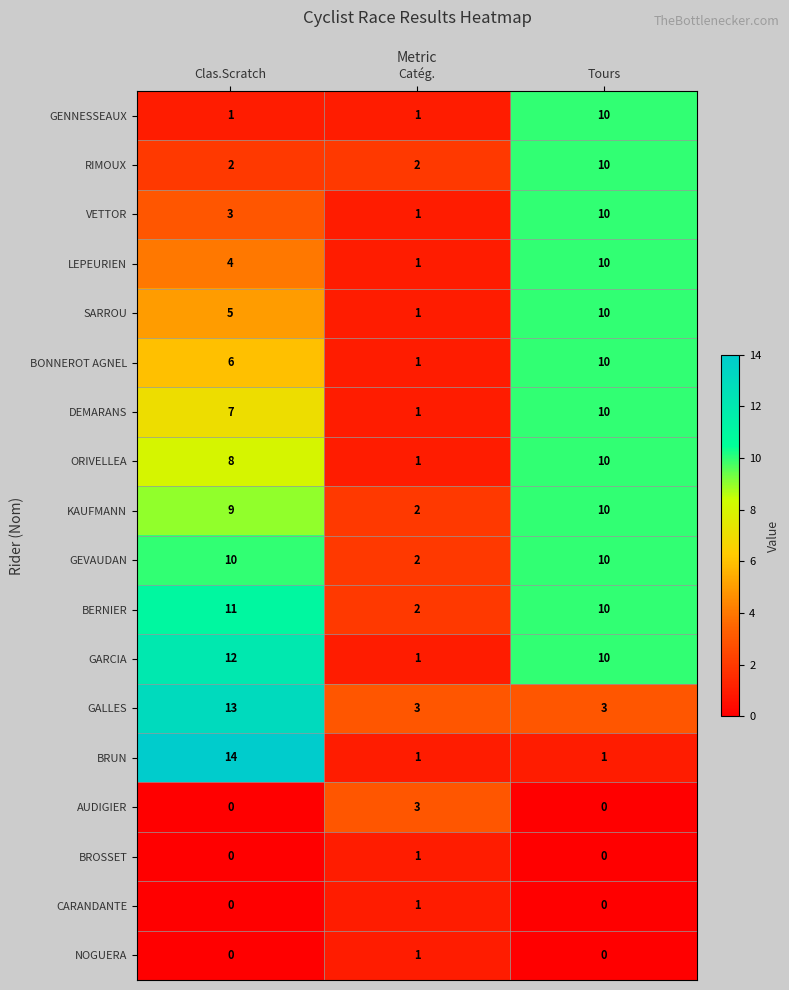

What is the approximate value of BERNIER at Tours?

10